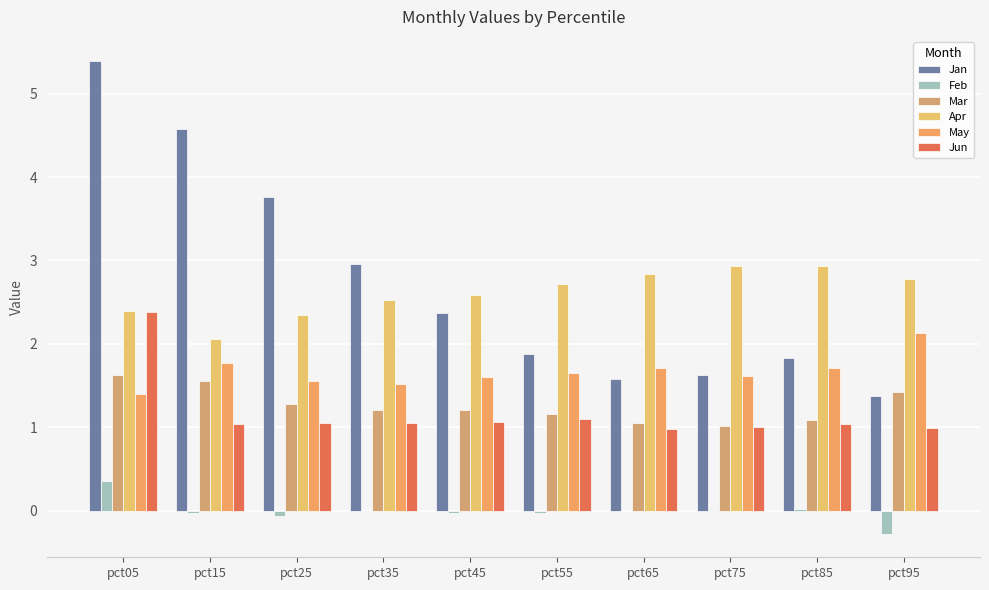

Count the number of data series in this chart.

6